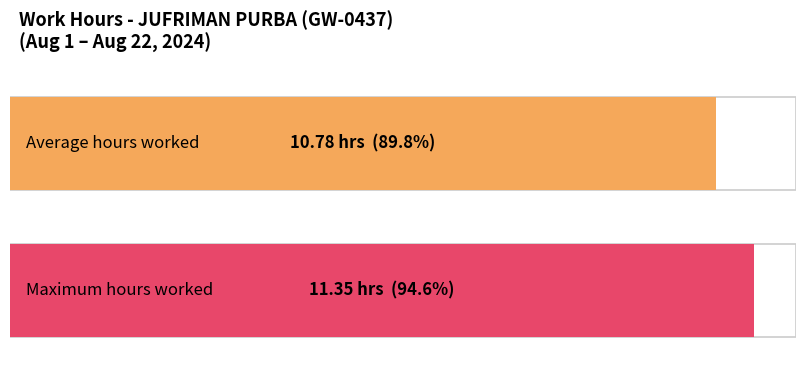

True or false: the data shows 19.7 at Aug 10.

False